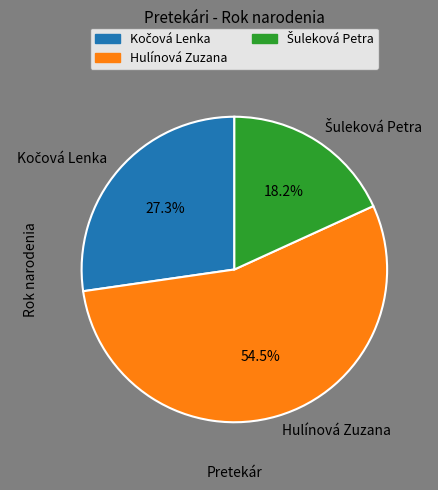

What percentage is NOT represented by Hulínová Zuzana?

45.5%